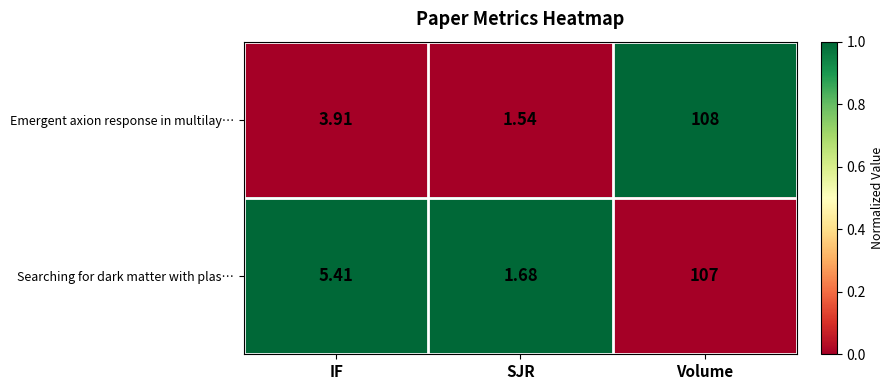

At which category is the sum across all series the highest?

Volume